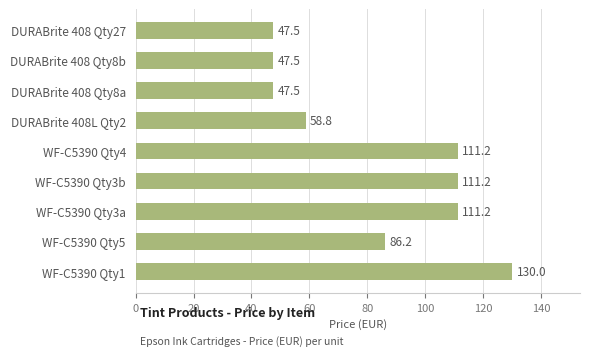

What is the greatest value displayed?

130.0